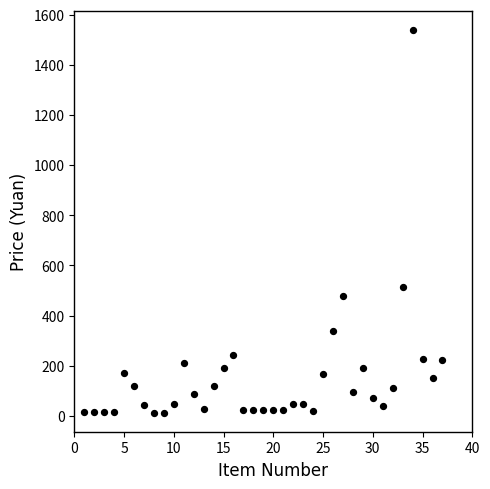

What is the range of X values (max minus min)?

36